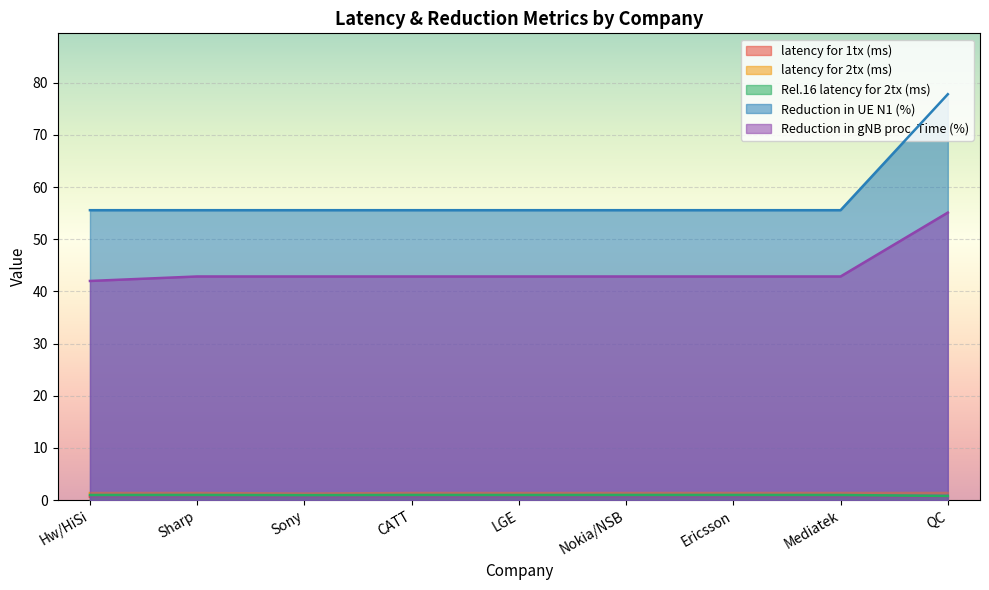

Which has a higher value, Sharp or Hw/HiSi?

Sharp